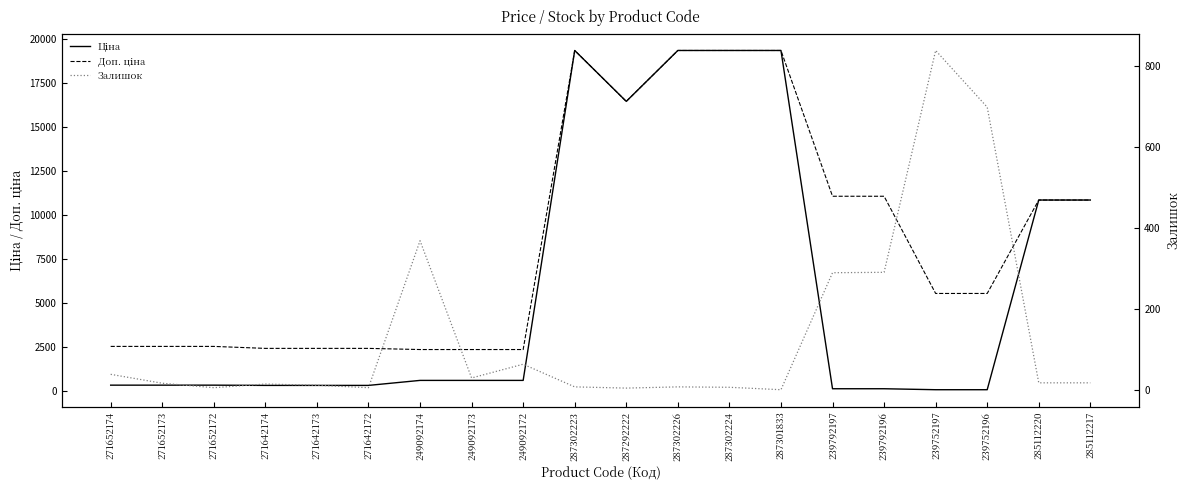

Which series has the widest spread of values?

Ціна